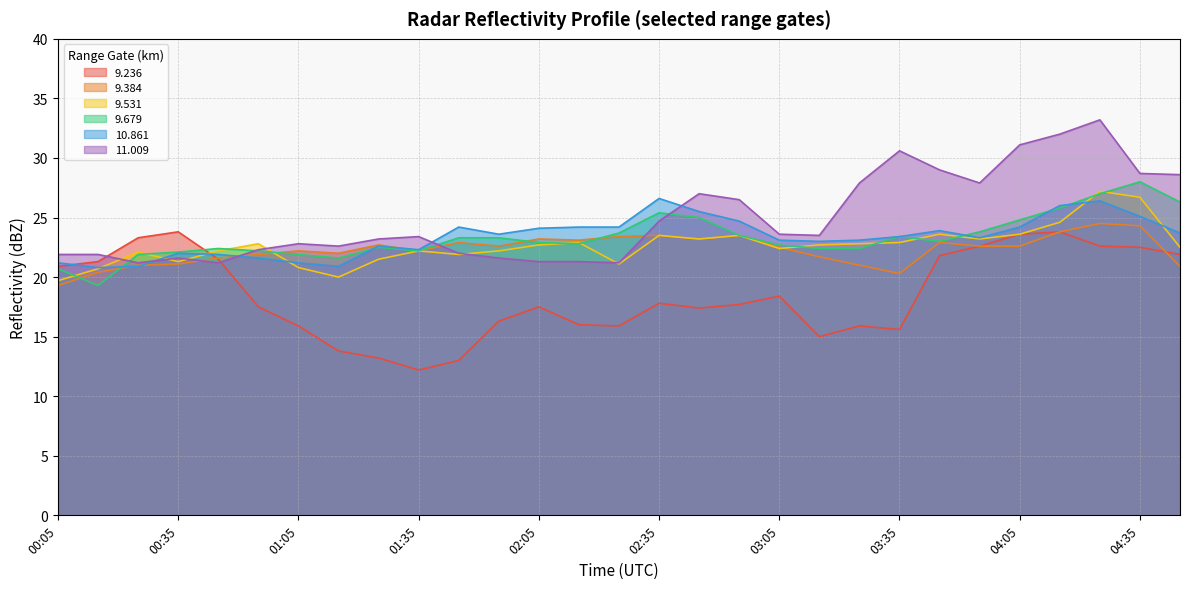

What are all the series names shown in the legend?

9.236, 9.384, 9.531, 9.679, 10.861, 11.009